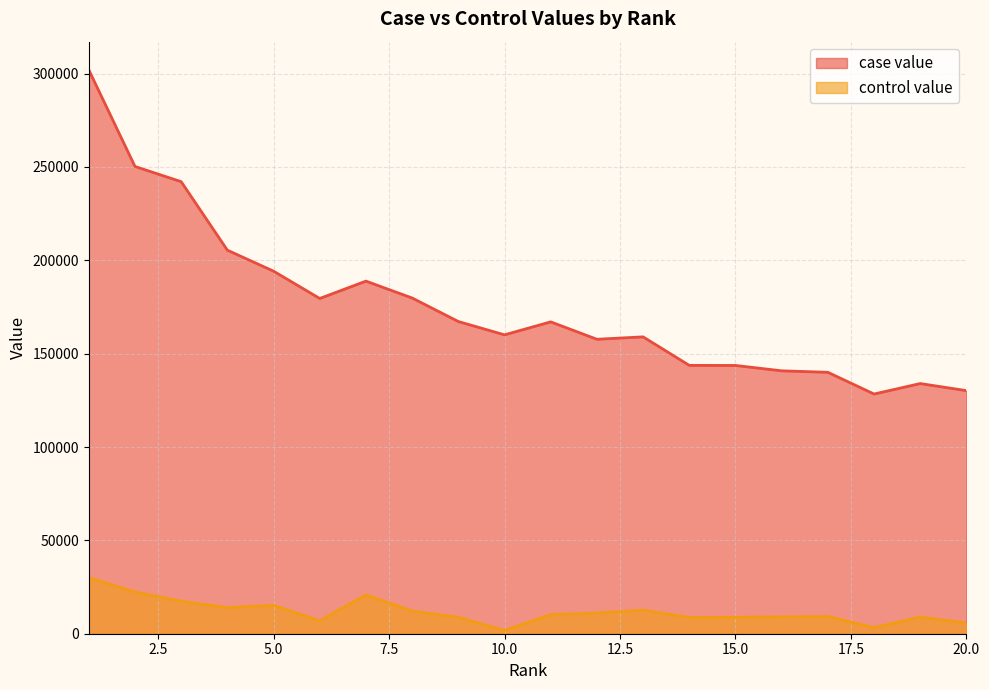

List the labels in order of case value value, largest first.

1, 2, 3, 4, 5, 7, 8, 6, 9, 11, 10, 13, 12, 14, 15, 16, 17, 19, 20, 18